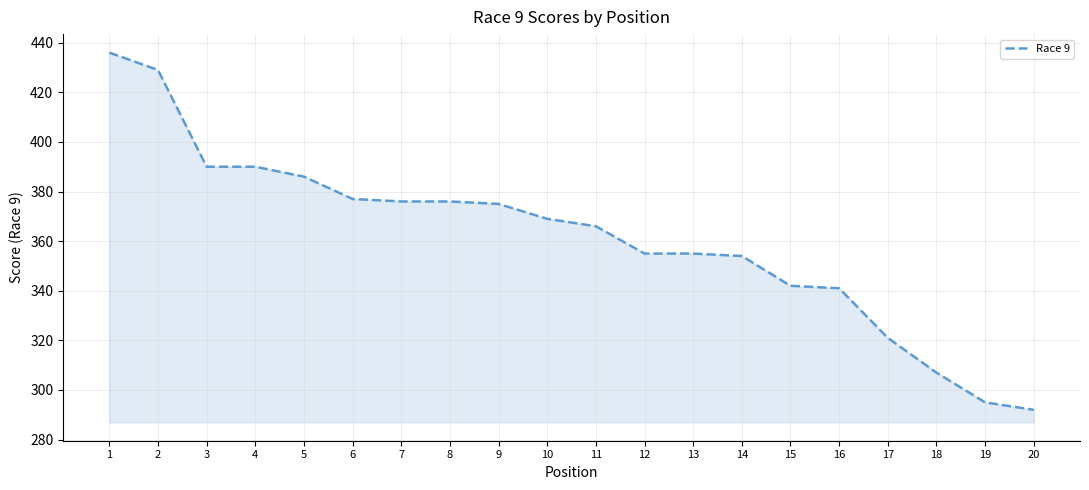

What is the difference between the values at 19 and 14?

59